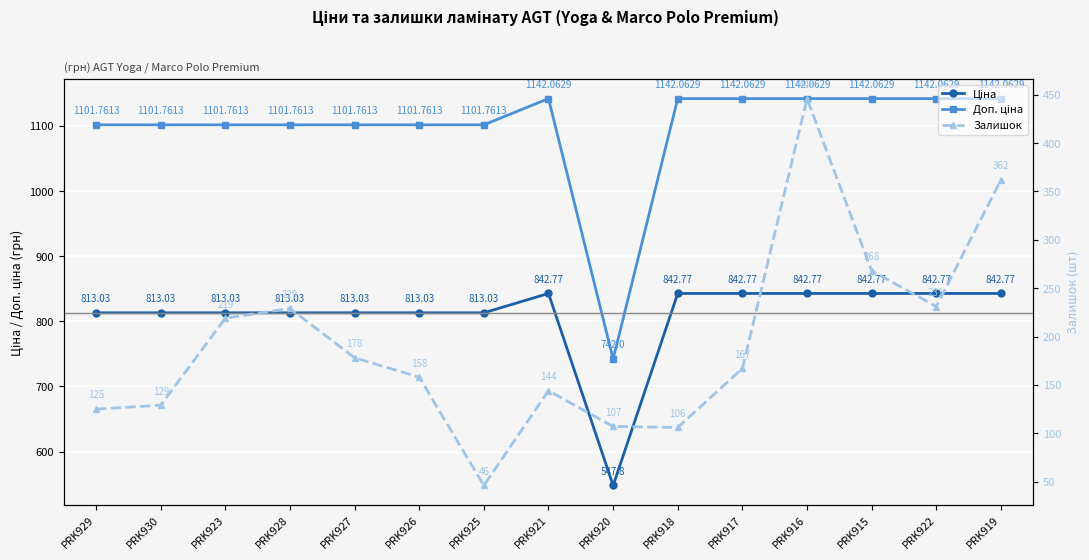

What is the spread (max minus min) of values at PRK918?

1036.1